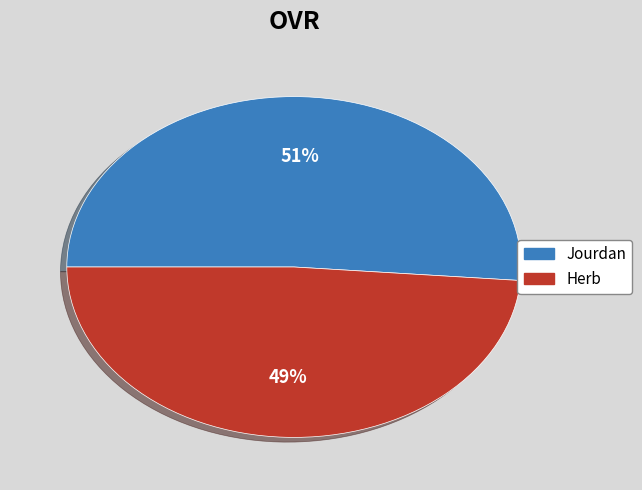

Approximately how many times larger is the value at Herb compared to Jourdan?

1.0